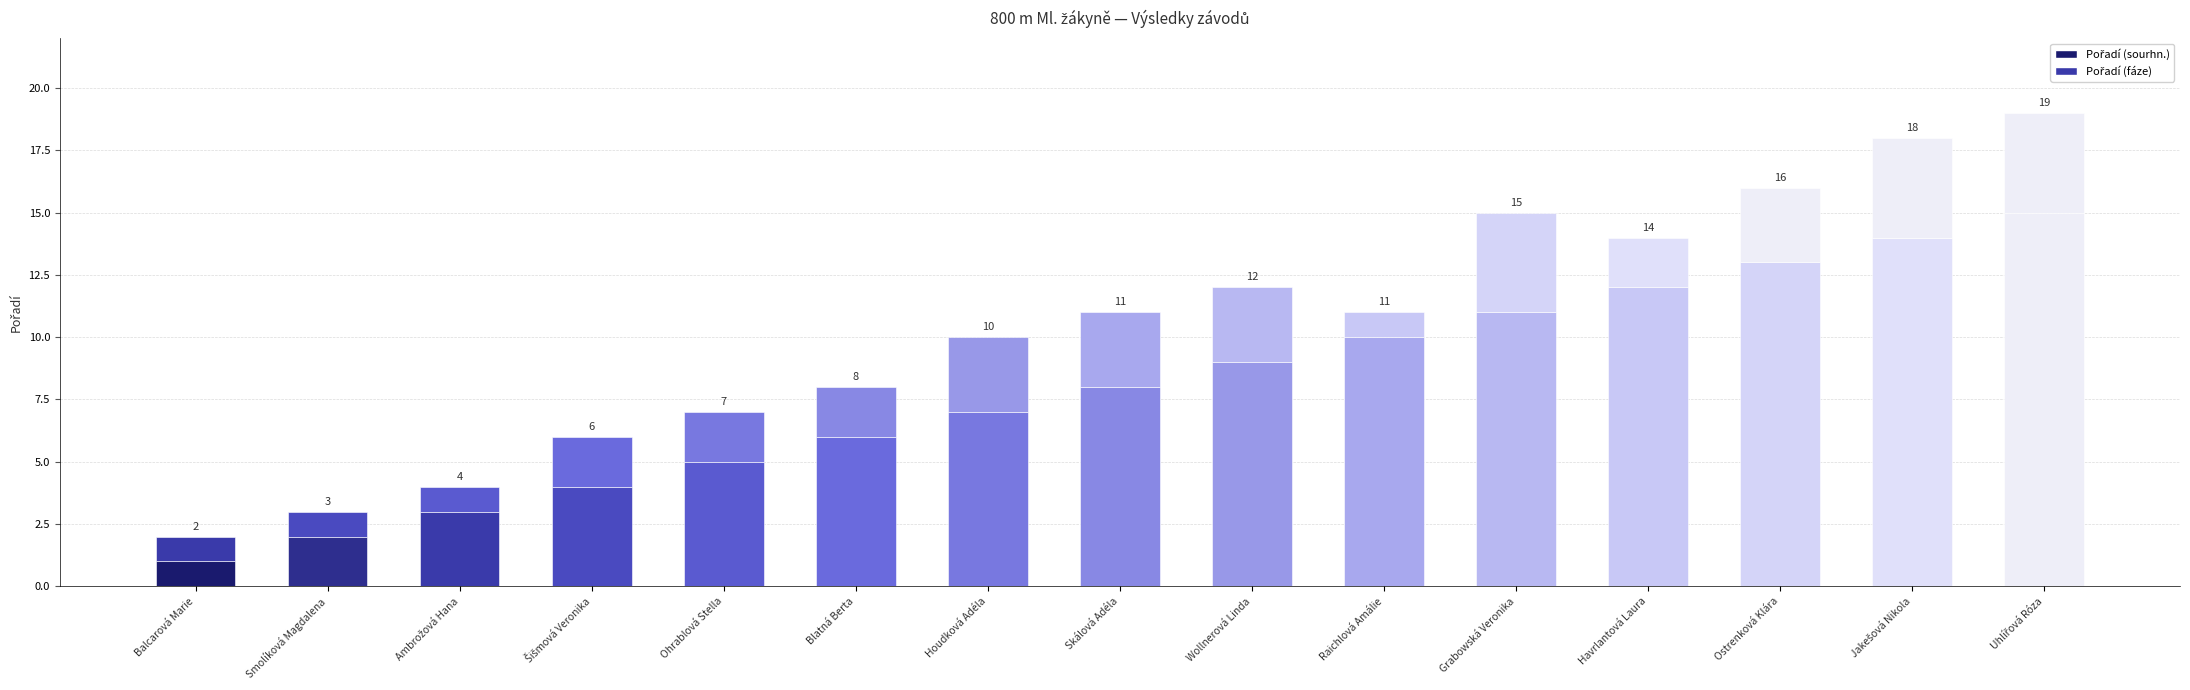

Count the Pořadí (fáze) values in the range 1 to 3.

12